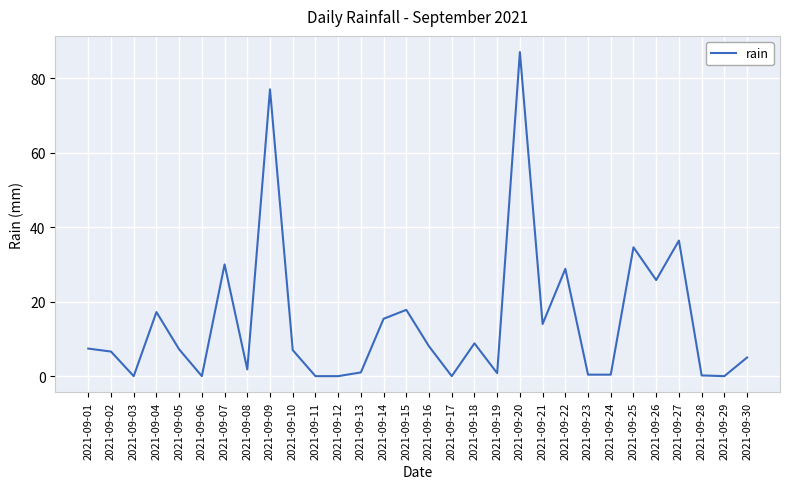

At which label is the value closest to 43?

2021-09-27